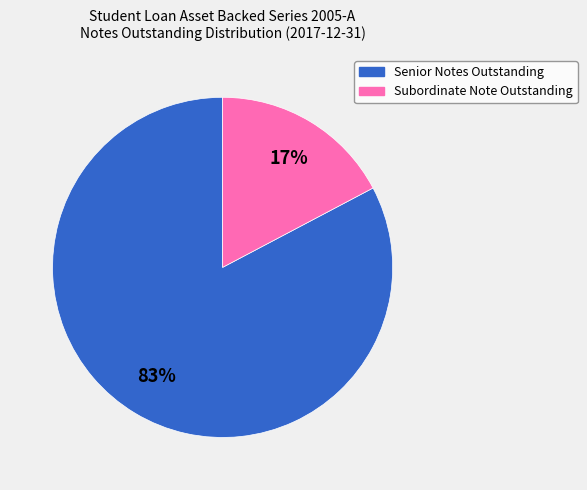

What is the smallest slice in the pie chart?

Subordinate Note Outstanding